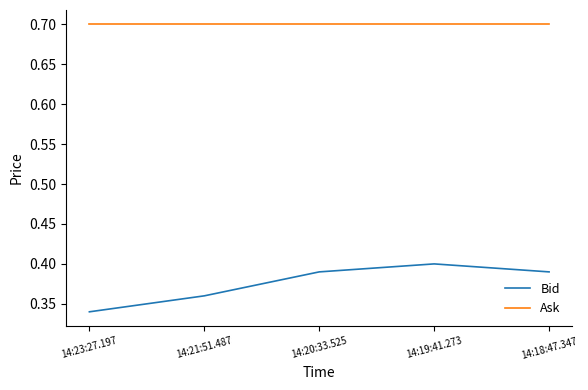

Rank the series by their maximum value, from lowest to highest.

Bid, Ask